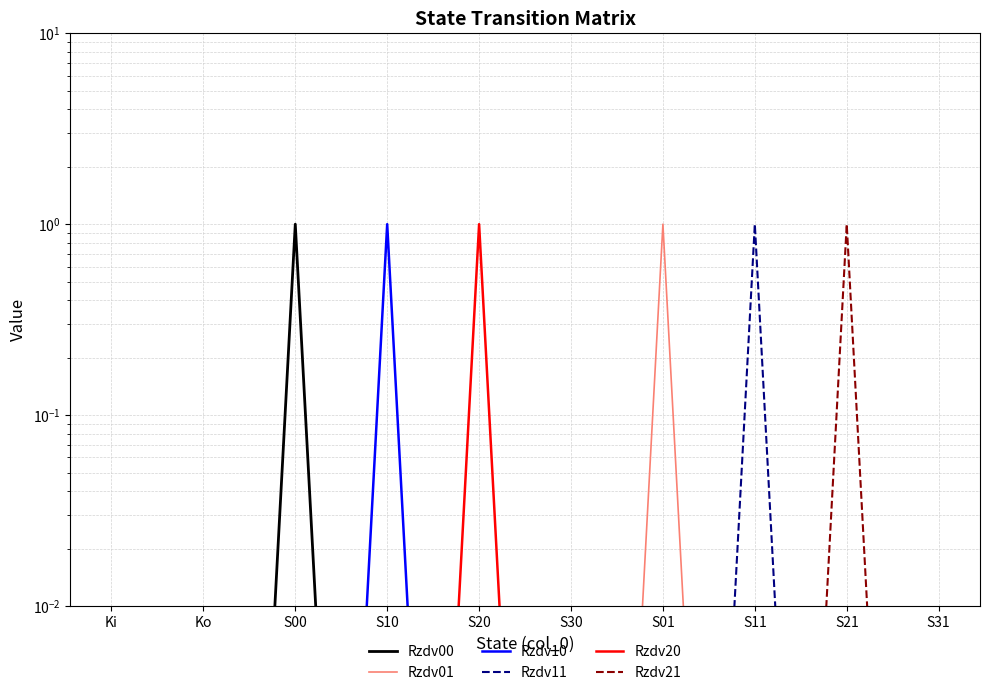

Rank the categories by Rzdv20 value from lowest to highest.

Ki, Ko, S00, S10, S30, S01, S11, S21, S31, S20